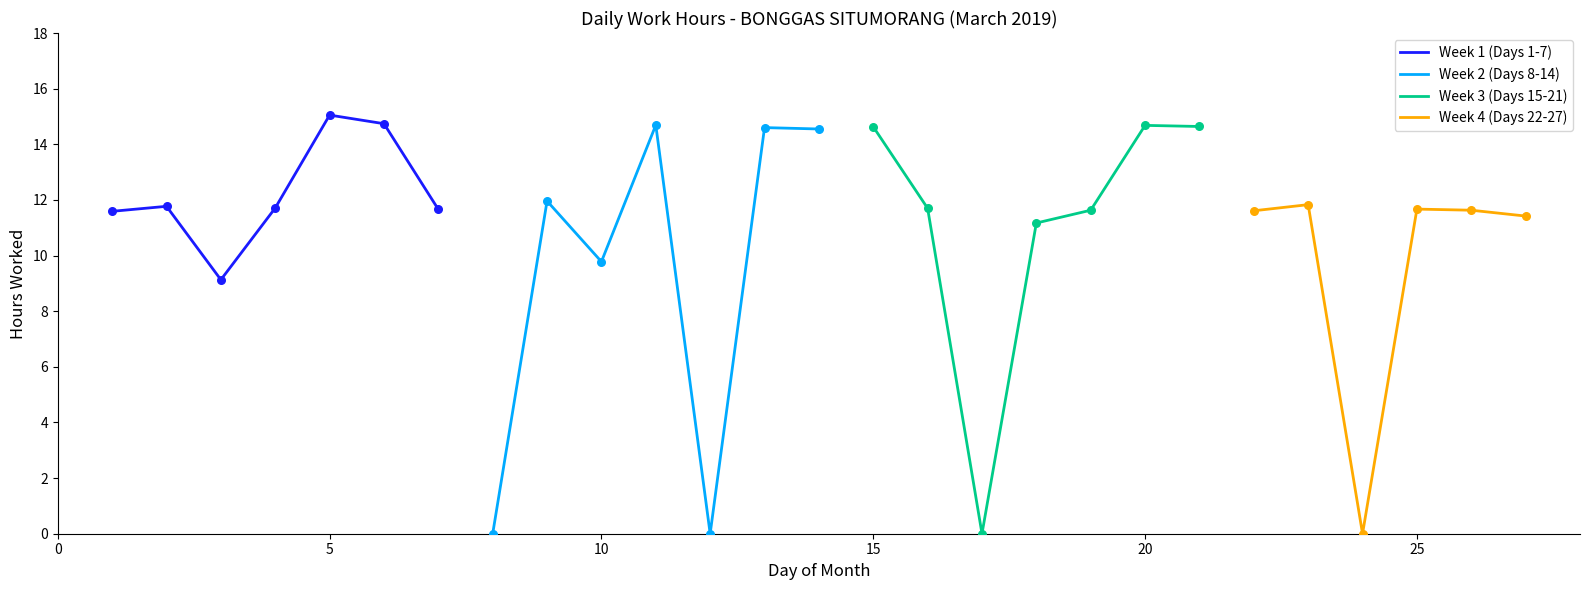

Between 8 and 18, which is larger?

18